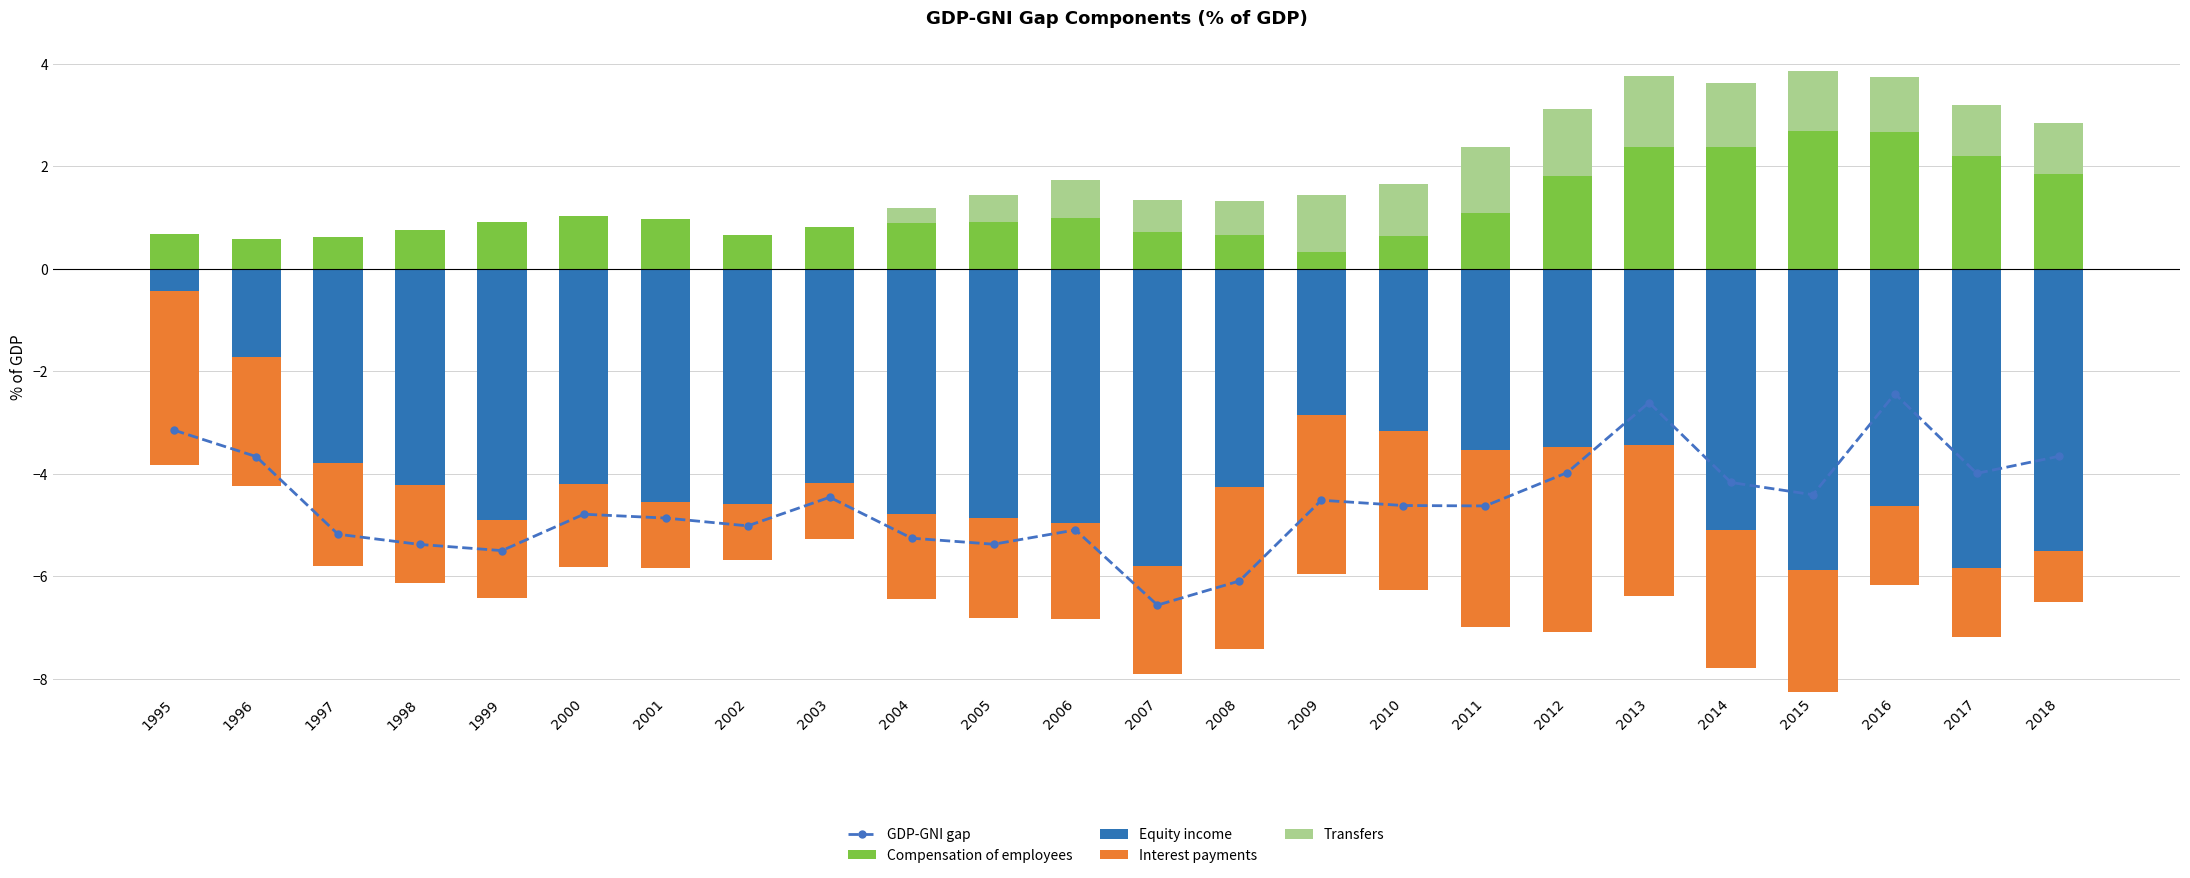

Between 2002 and 1998, which is larger?

2002